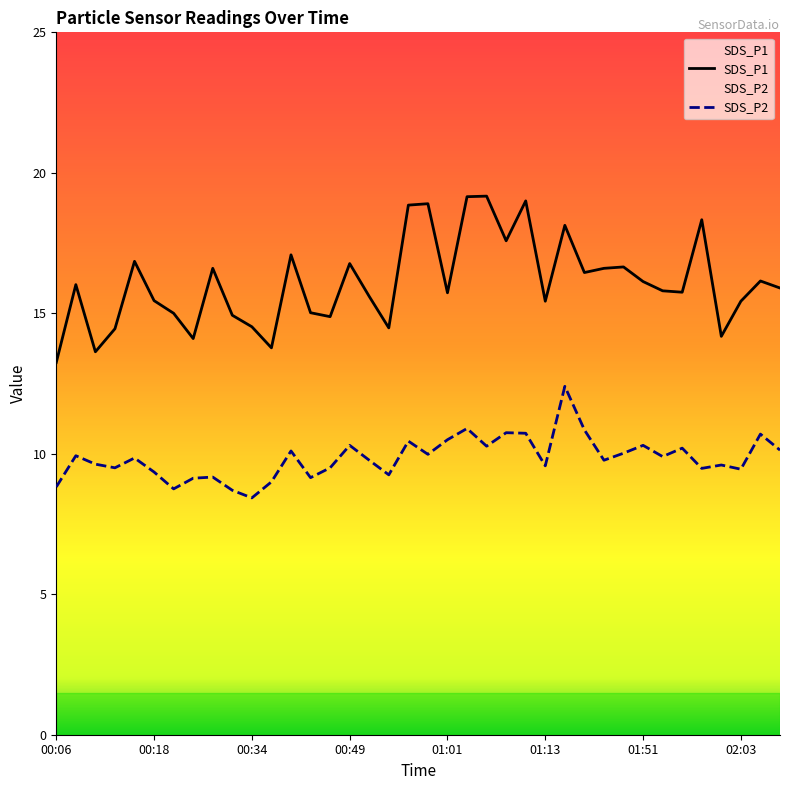

Which series has the largest total across all categories?

SDS_P1